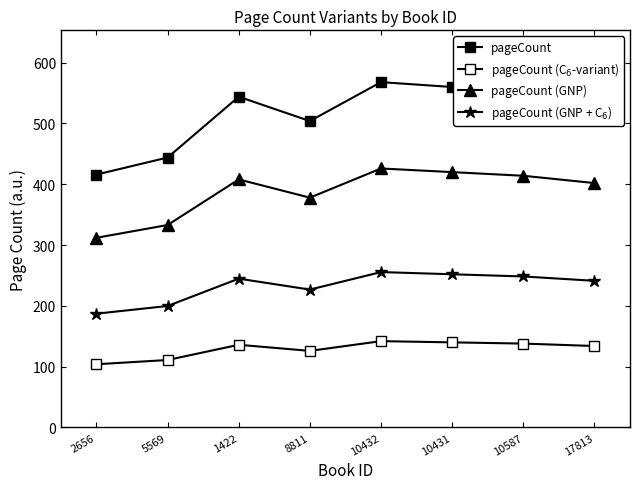

How many values in the pageCount series are below 544?

4